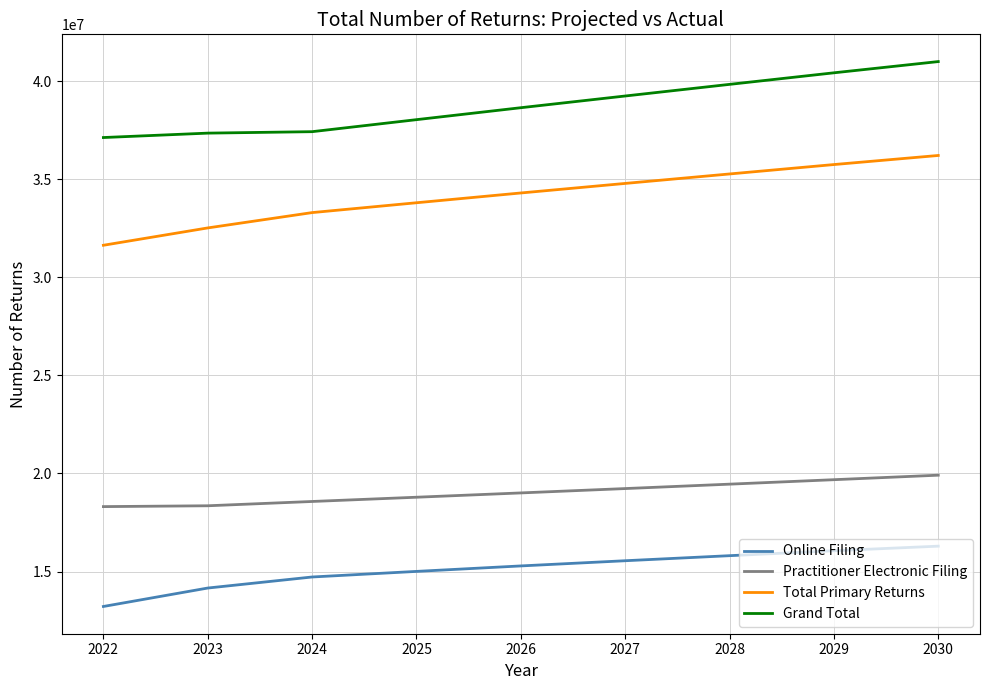

True or false: Total Primary Returns and Grand Total intersect in this chart.

False